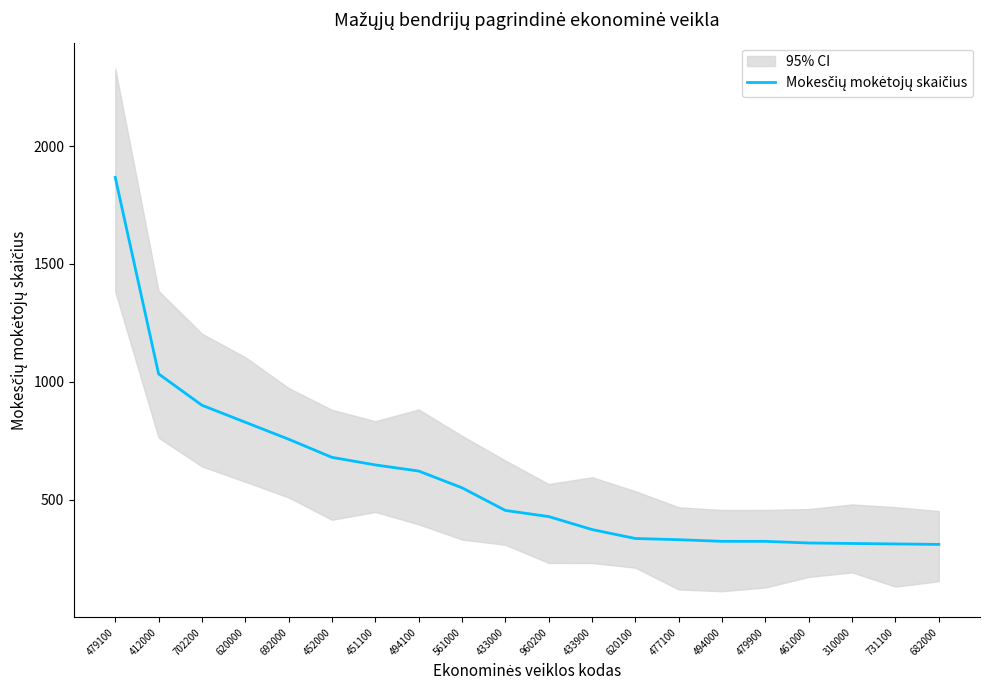

Does the chart display data point markers on the line(s)?

No